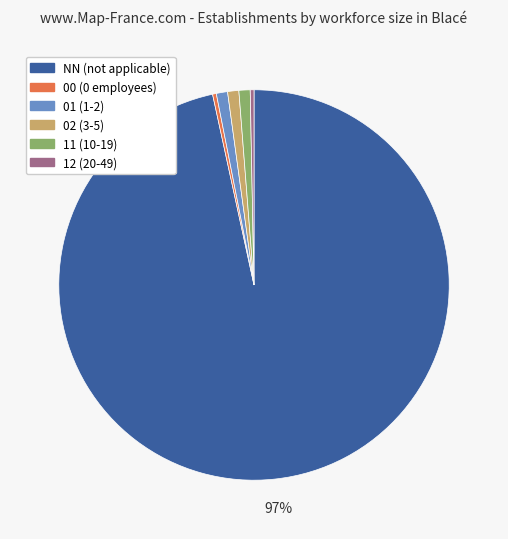

Which has a higher value, 11 (10-19) or 12 (20-49)?

11 (10-19)